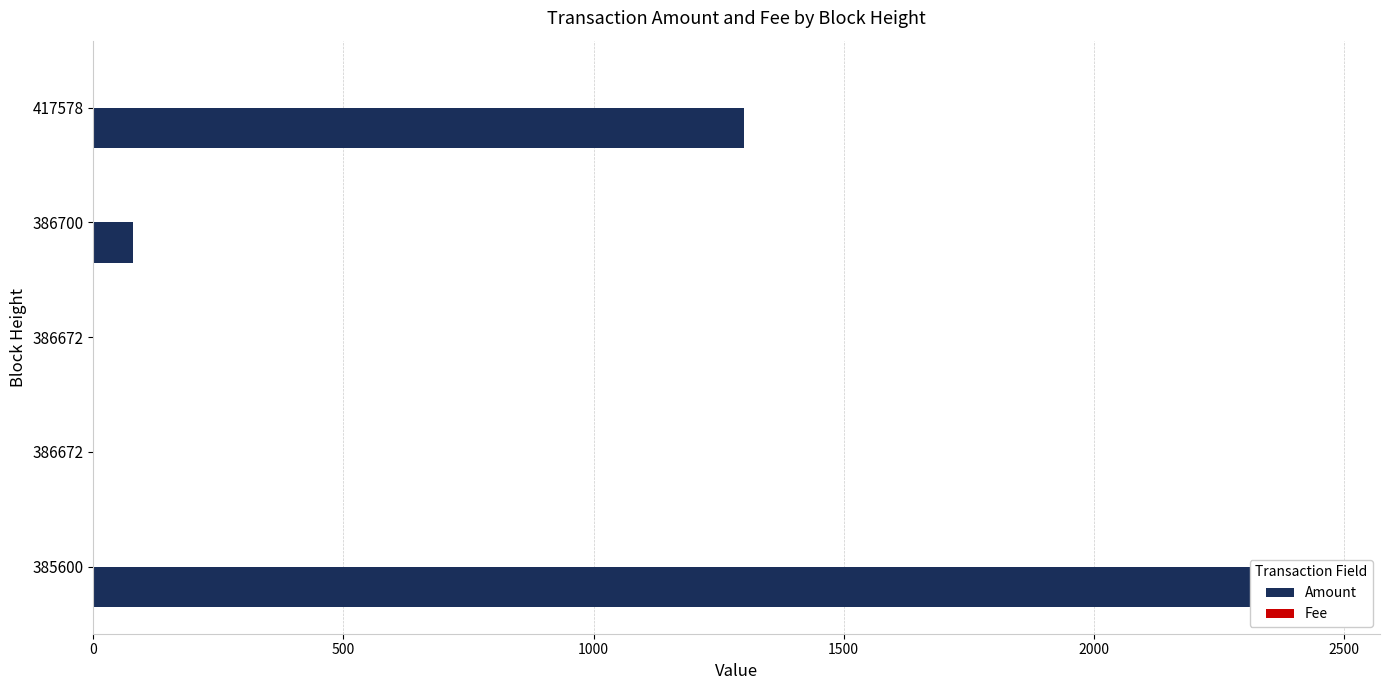

True or false: Amount has a value of 1.0 at 1000.

True